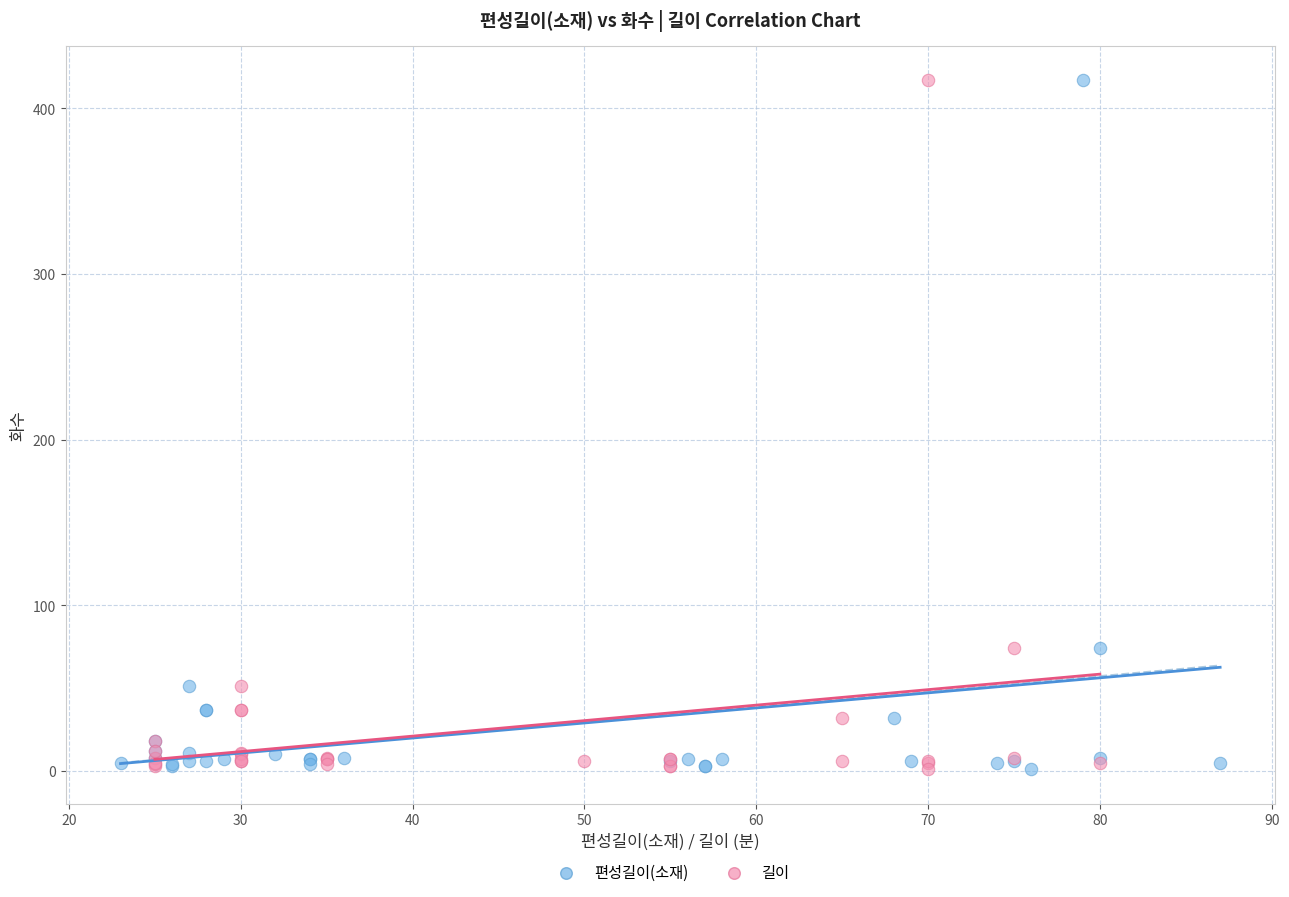

What are all the series names shown in the legend?

편성길이(소재), 길이